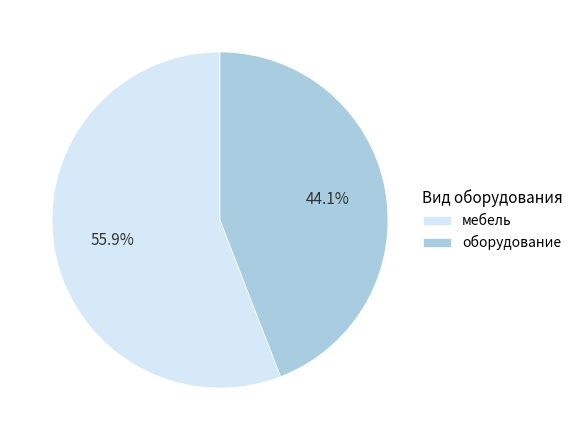

What is the smallest slice in the pie chart?

оборудование